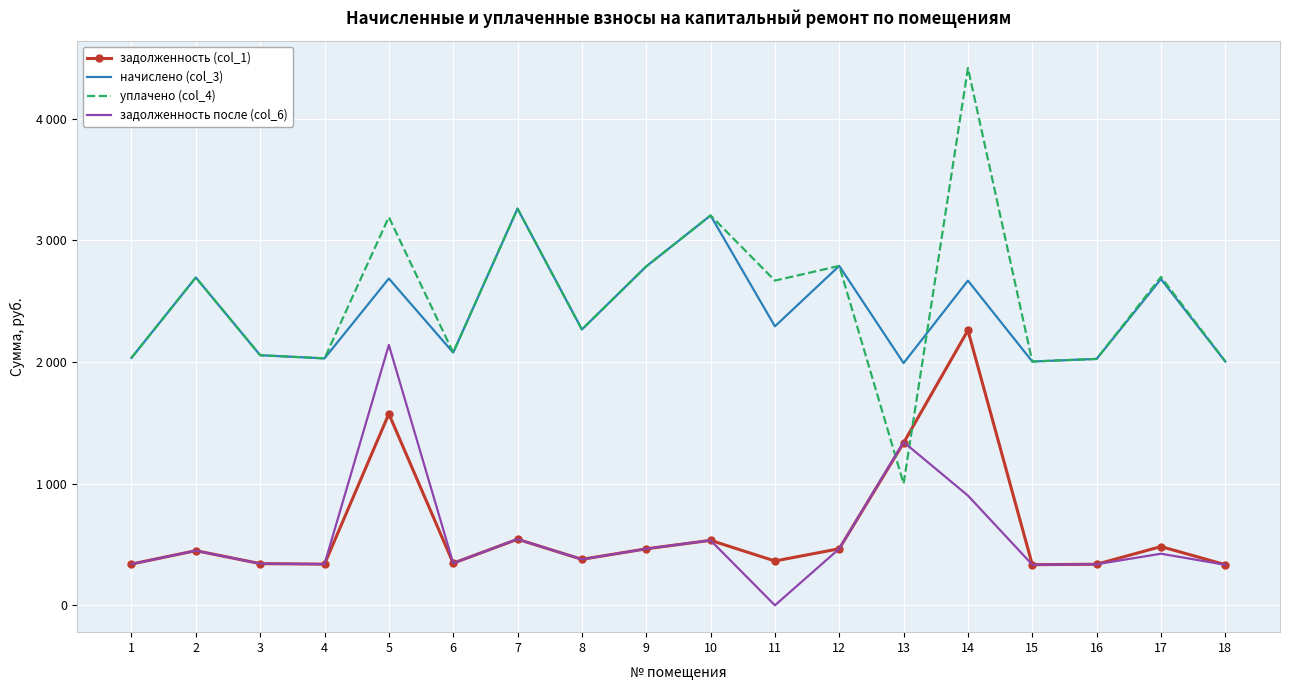

How many times do задолженность (col_1) and задолженность после (col_6) cross each other?

1